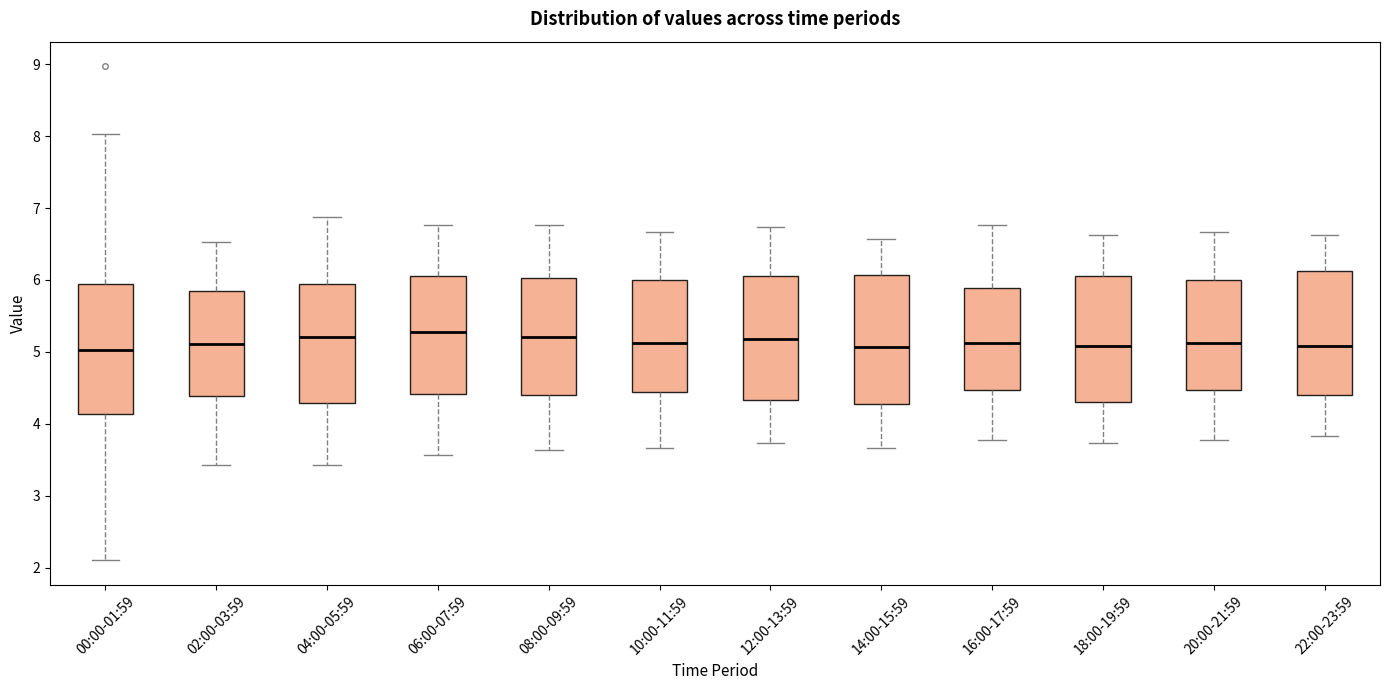

Reading left to right, transcribe this box plot: for each box, give where its median line is, the range the box spans, and where its two whiskers end, as read against the y-axis. The values are not printed on the chart, so give them approximately, as read against the axis.

00:00-01:59: median 5.0, box 4.1 to 5.9, whiskers 2.1 to 8.0
02:00-03:59: median 5.1, box 4.4 to 5.8, whiskers 3.4 to 6.5
04:00-05:59: median 5.2, box 4.3 to 5.9, whiskers 3.4 to 6.9
06:00-07:59: median 5.3, box 4.4 to 6.1, whiskers 3.6 to 6.8
08:00-09:59: median 5.2, box 4.4 to 6.0, whiskers 3.6 to 6.8
10:00-11:59: median 5.1, box 4.4 to 6.0, whiskers 3.7 to 6.7
12:00-13:59: median 5.2, box 4.3 to 6.1, whiskers 3.7 to 6.7
14:00-15:59: median 5.1, box 4.3 to 6.1, whiskers 3.7 to 6.6
16:00-17:59: median 5.1, box 4.5 to 5.9, whiskers 3.8 to 6.8
18:00-19:59: median 5.1, box 4.3 to 6.1, whiskers 3.7 to 6.6
20:00-21:59: median 5.1, box 4.5 to 6.0, whiskers 3.8 to 6.7
22:00-23:59: median 5.1, box 4.4 to 6.1, whiskers 3.8 to 6.6